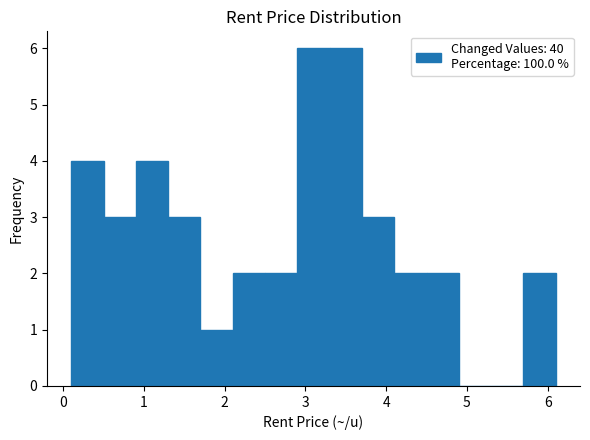

Reading left to right, list every bar in this chart as the range it spans on the x-axis followed by its height. The values are not printed on the chart, so give them approximately, as read against the axis.

0.1 to 0.5: 4
0.5 to 0.9: 3
0.9 to 1.3: 4
1.3 to 1.7: 3
1.7 to 2.1: 1
2.1 to 2.5: 2
2.5 to 2.9: 2
2.9 to 3.3: 6
3.3 to 3.7: 6
3.7 to 4.1: 3
4.1 to 4.5: 2
4.5 to 4.9: 2
4.9 to 5.3: 0
5.3 to 5.7: 0
5.7 to 6.1: 2